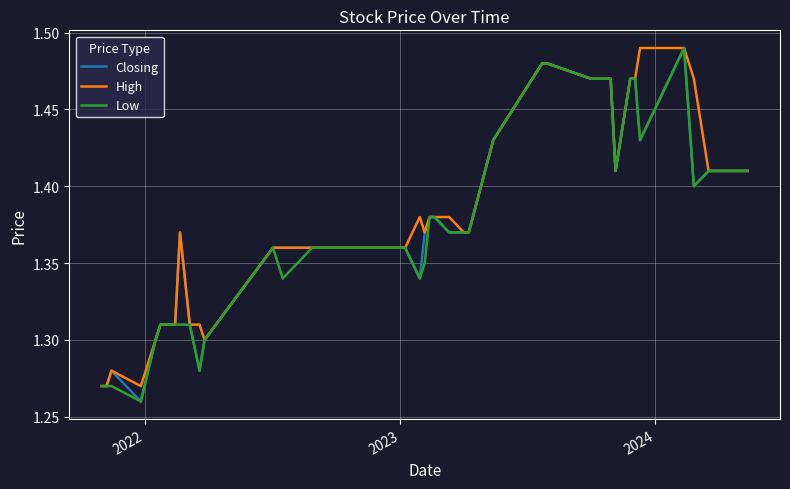

What are all the series names shown in the legend?

Closing, High, Low